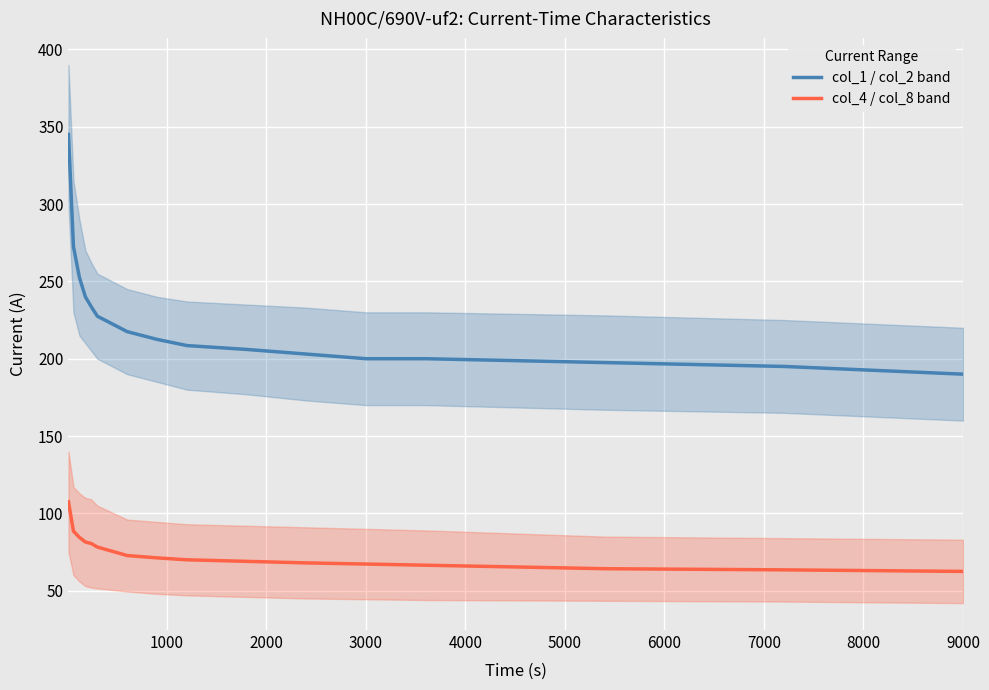

True or false: col_4 / col_8 band and col_1 / col_2 band cross at least once.

False